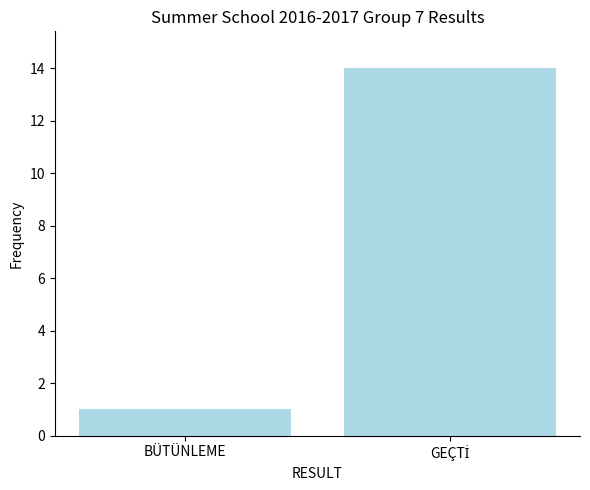

Where is the data nearest to the value 7?

BÜTÜNLEME